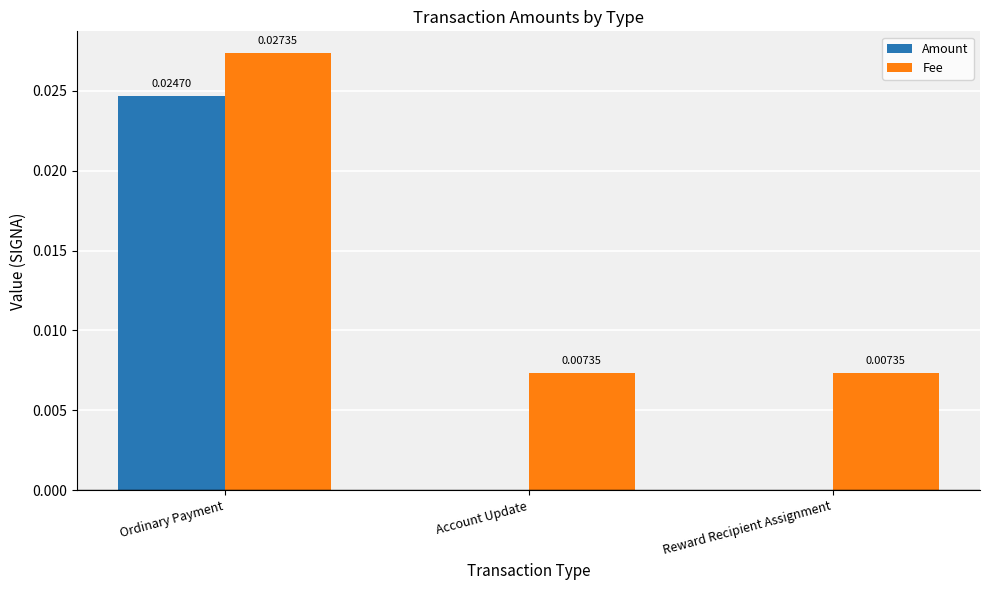

At which category is the sum across all series the highest?

Ordinary Payment